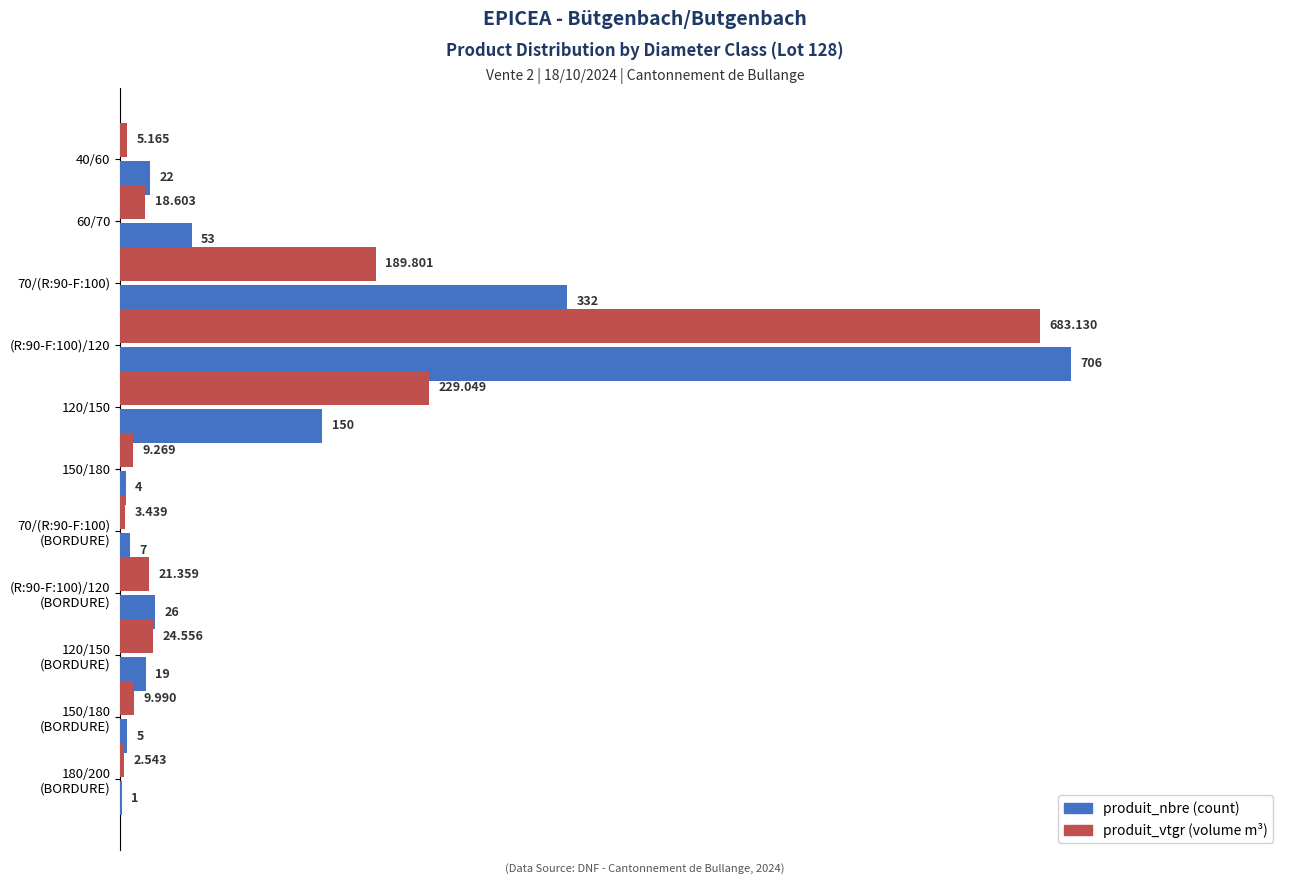

How many categories are shown in the chart?

11